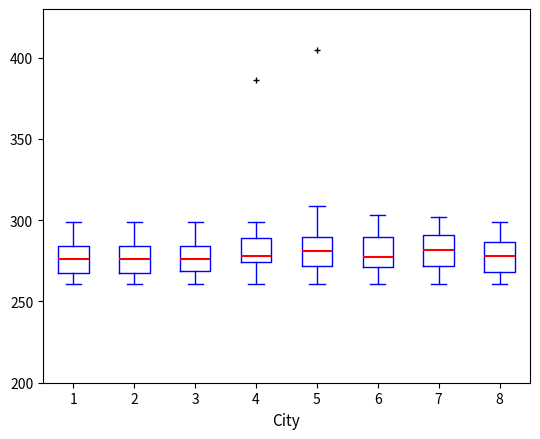

Reading left to right, transcribe this box plot: for each box, give where its median line is, the range the box spans, and where its two whiskers end, as read against the y-axis. The values are not printed on the chart, so give them approximately, as read against the axis.

1: median 275, box 265 to 285, whiskers 260 to 300
2: median 275, box 265 to 285, whiskers 260 to 300
3: median 275, box 270 to 285, whiskers 260 to 300
4: median 280, box 275 to 290, whiskers 260 to 300
5: median 280, box 270 to 290, whiskers 260 to 310
6: median 280, box 270 to 290, whiskers 260 to 305
7: median 280, box 270 to 290, whiskers 260 to 300
8: median 280, box 270 to 285, whiskers 260 to 300